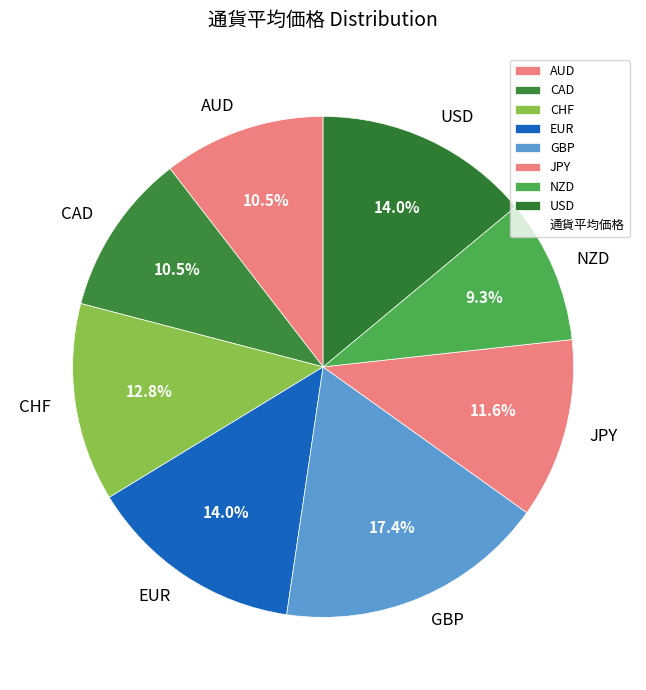

Between CAD and EUR, which is larger?

EUR